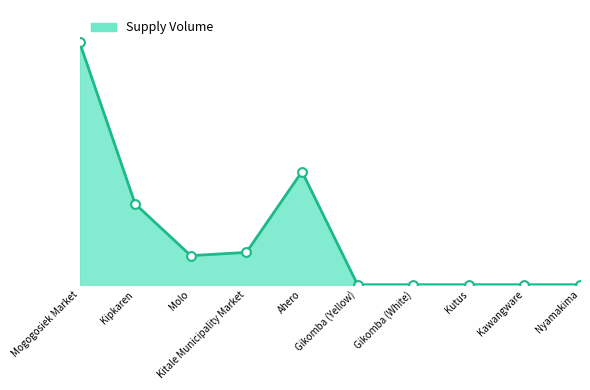

Does the chart have visible grid lines?

No